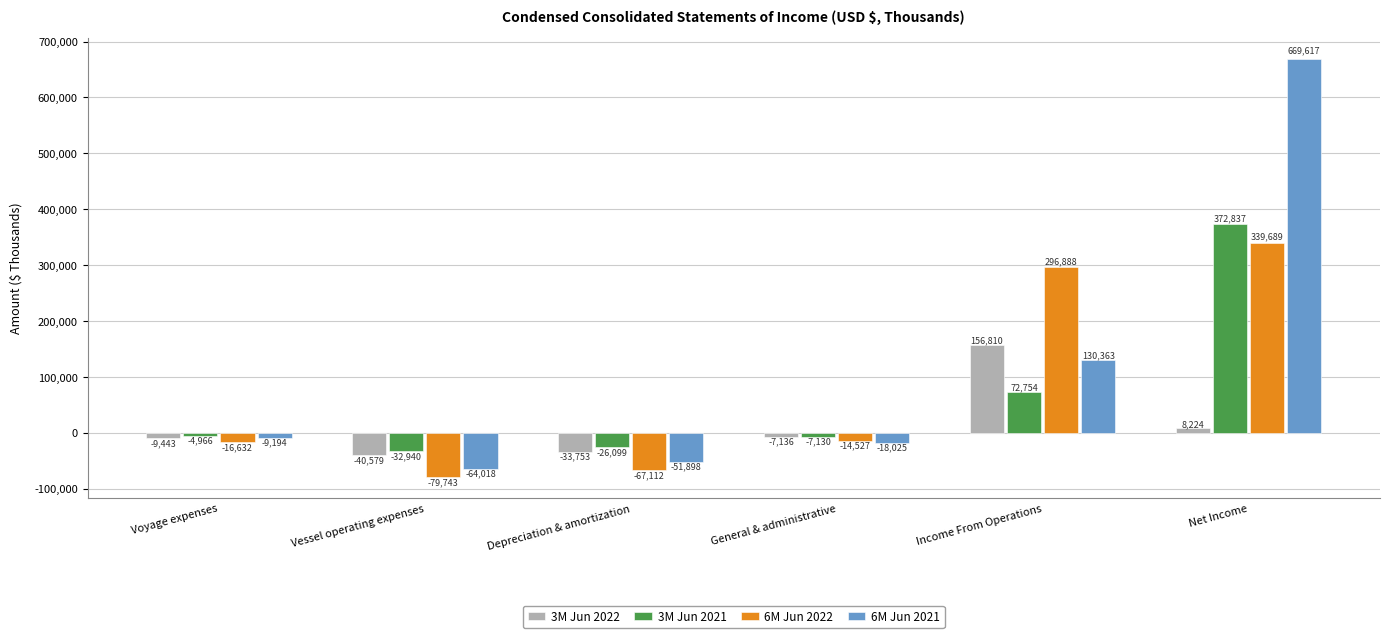

At Income From Operations, list the series in order from smallest to largest.

3M Jun 2021, 6M Jun 2021, 3M Jun 2022, 6M Jun 2022